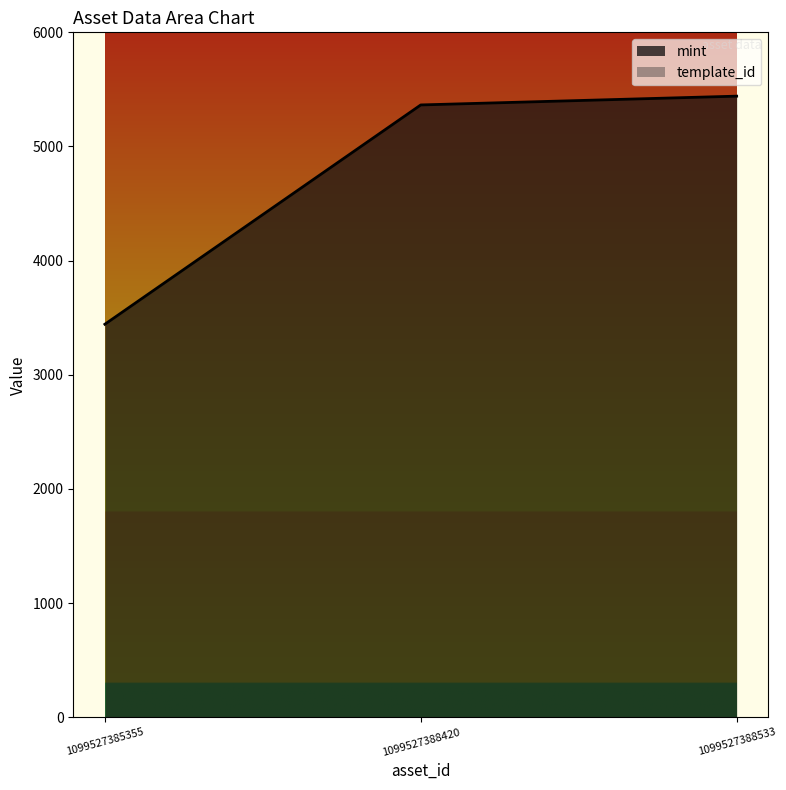

How many values exceed 5364?

1